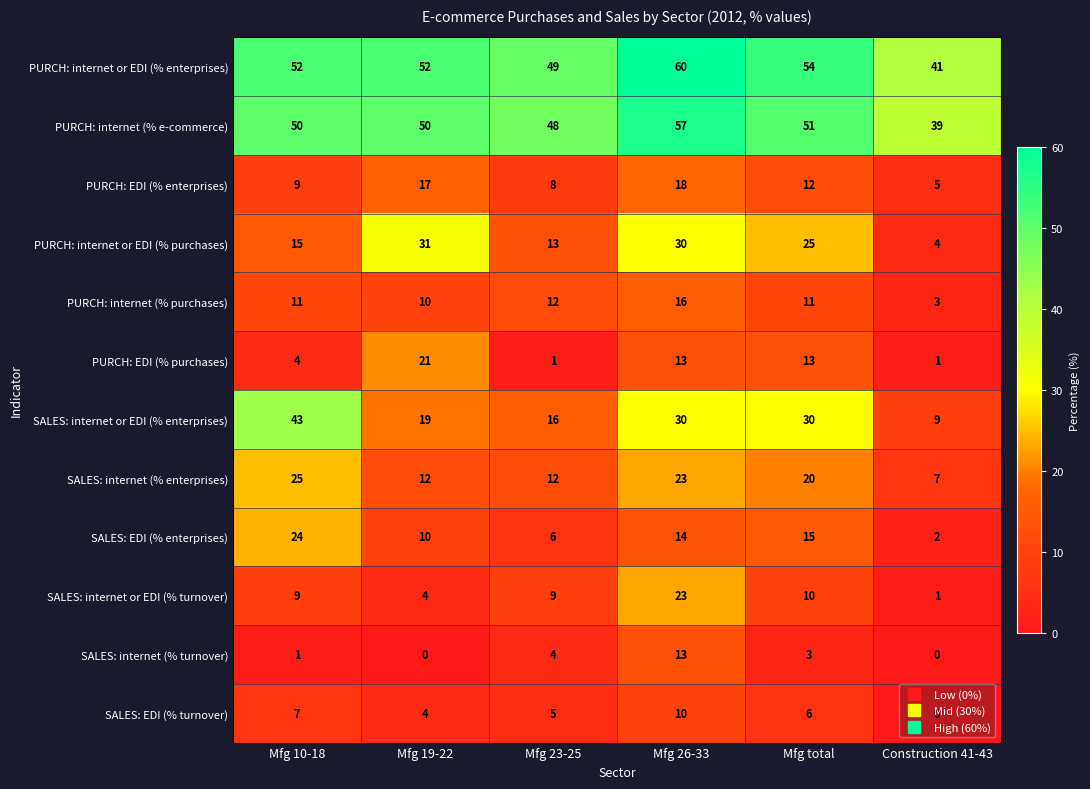

List the labels in order of SALES: EDI (% enterprises) value, smallest first.

Construction 41-43, Mfg 23-25, Mfg 19-22, Mfg 26-33, Mfg total, Mfg 10-18